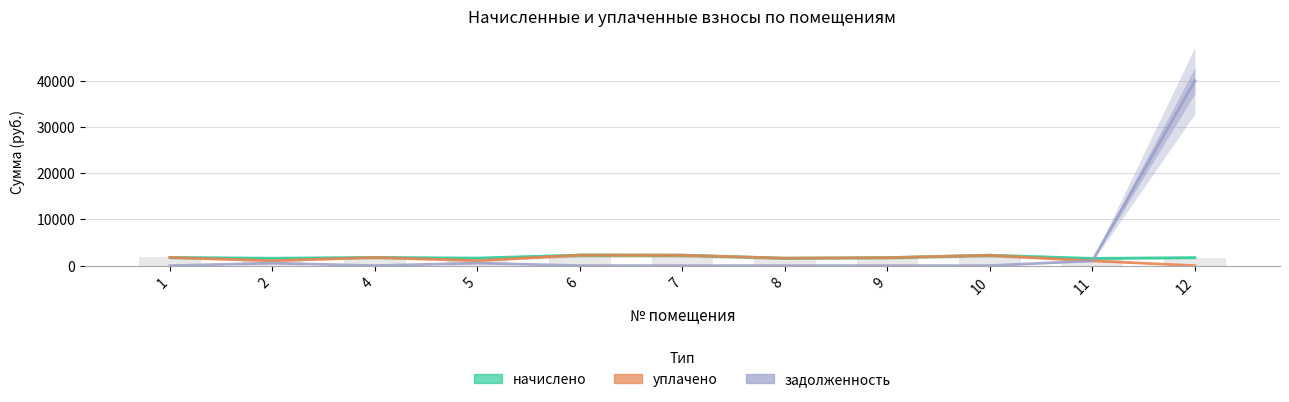

At which label is задолженность closest to 20015?

11